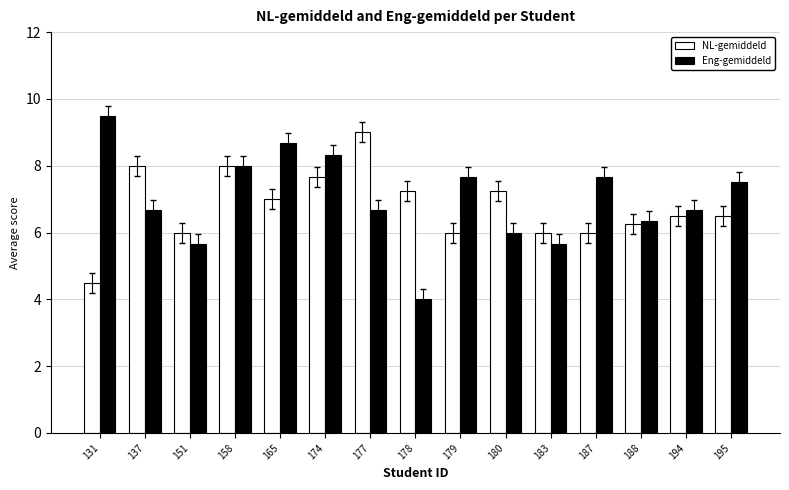

Is the value of Eng-gemiddeld at 165 greater than the value of NL-gemiddeld at 137?

Yes